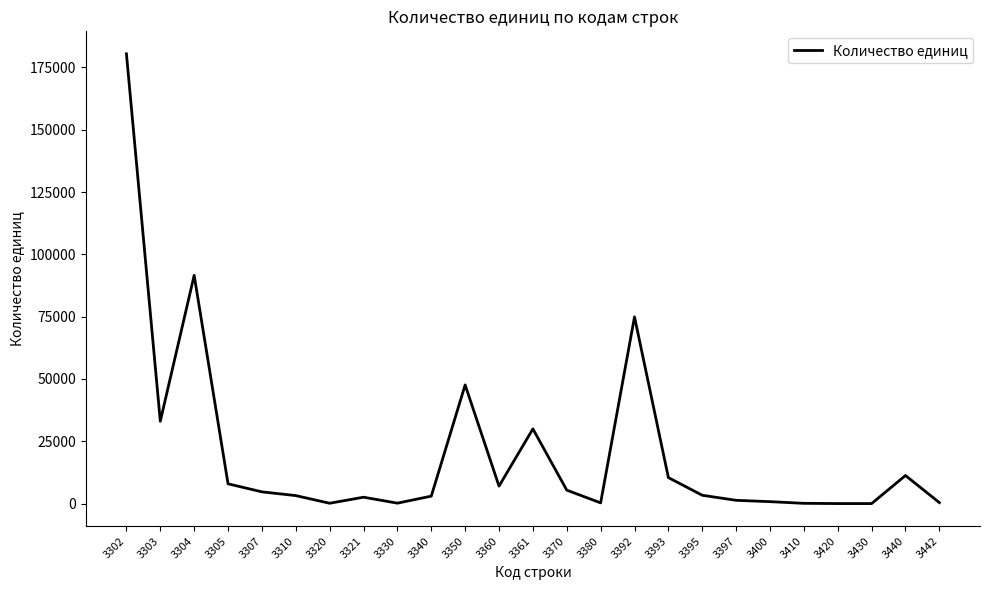

Which has a higher value, 3392 or 3393?

3392